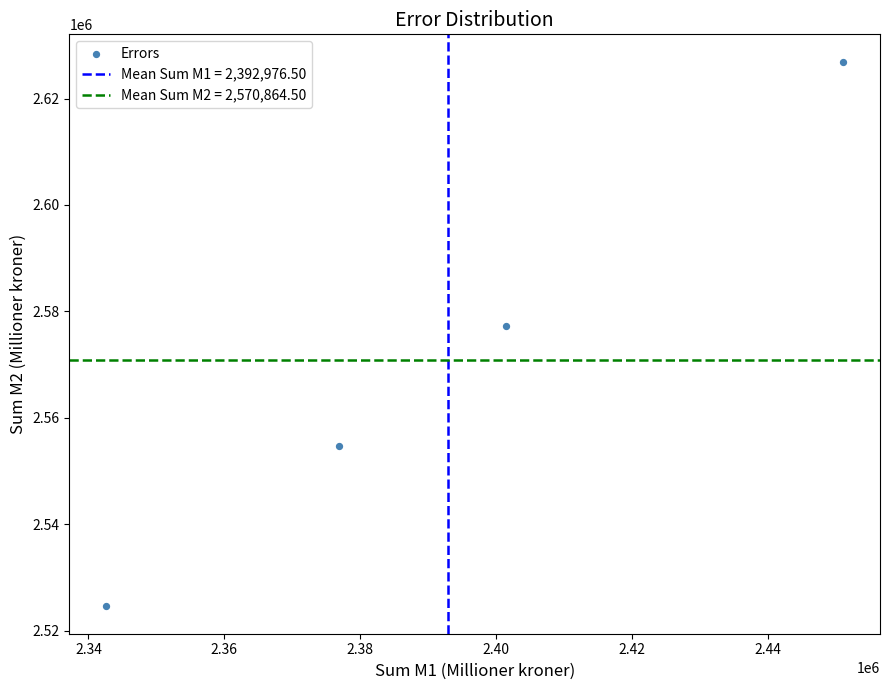

What Y value in the scatter plot is closest to 2575750?

2577245